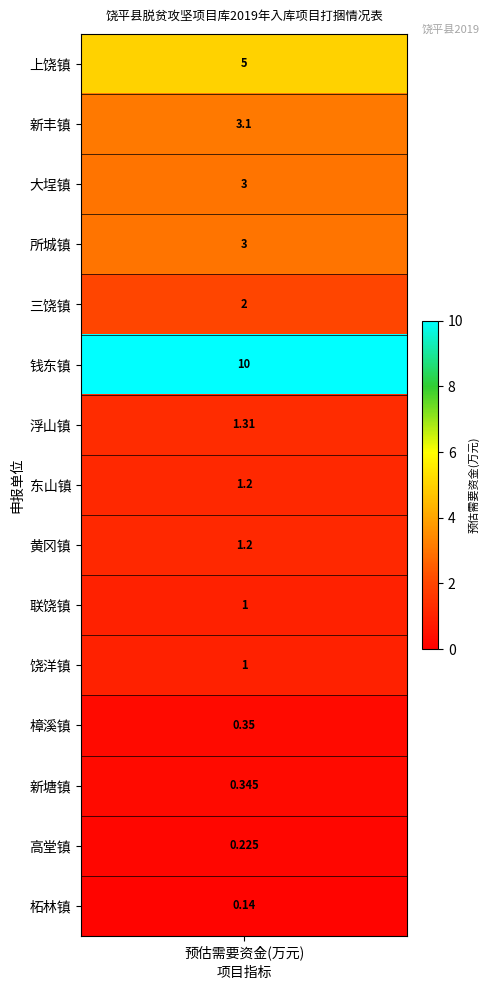

The value at 联饶镇 is 1.7. True or false?

False